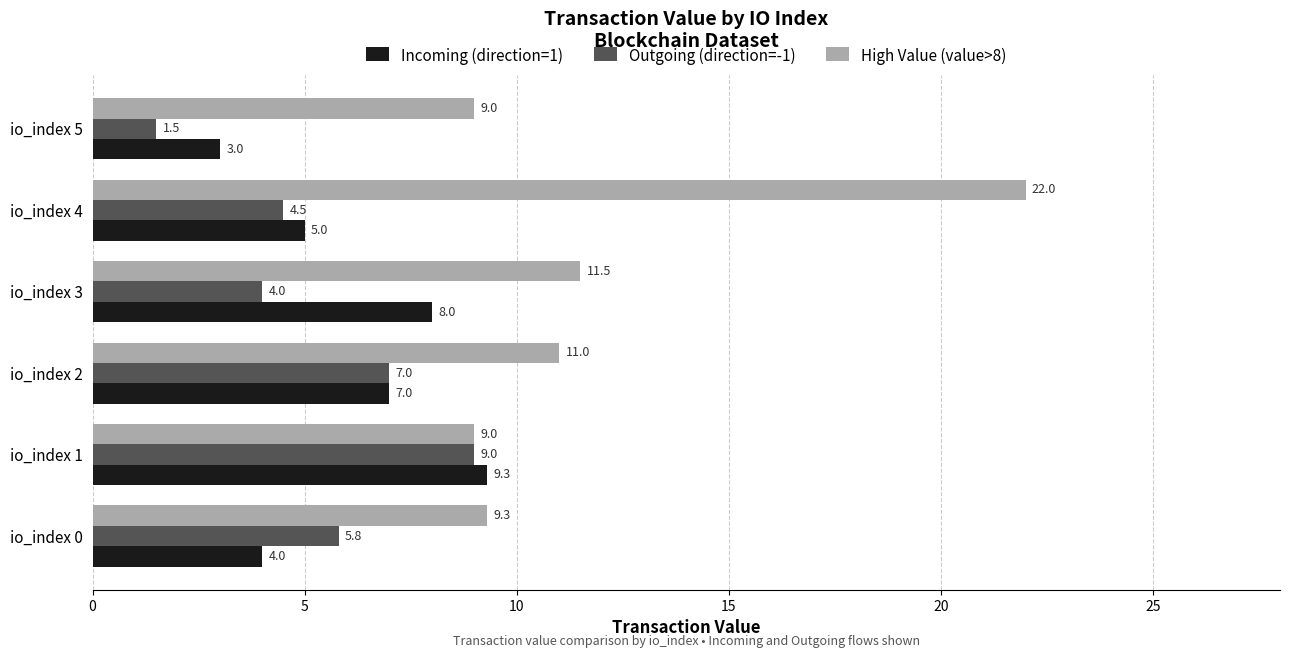

At how many categories does at least one series exceed 21?

1